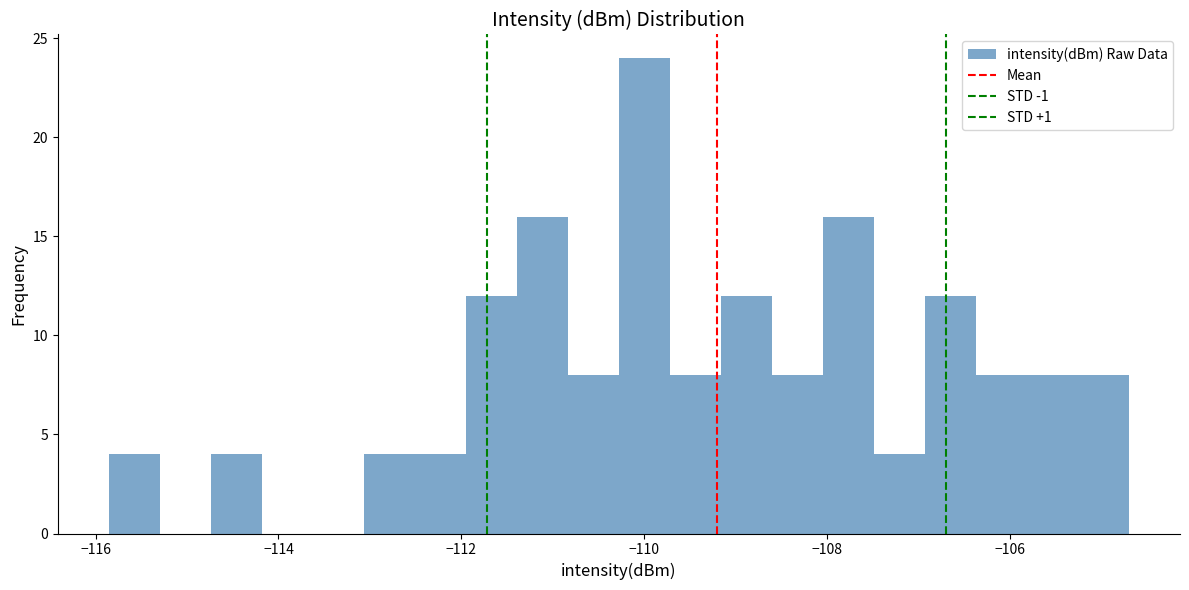

Read against the x-axis, roughly where is the centre of the tallest bar?

-110.0